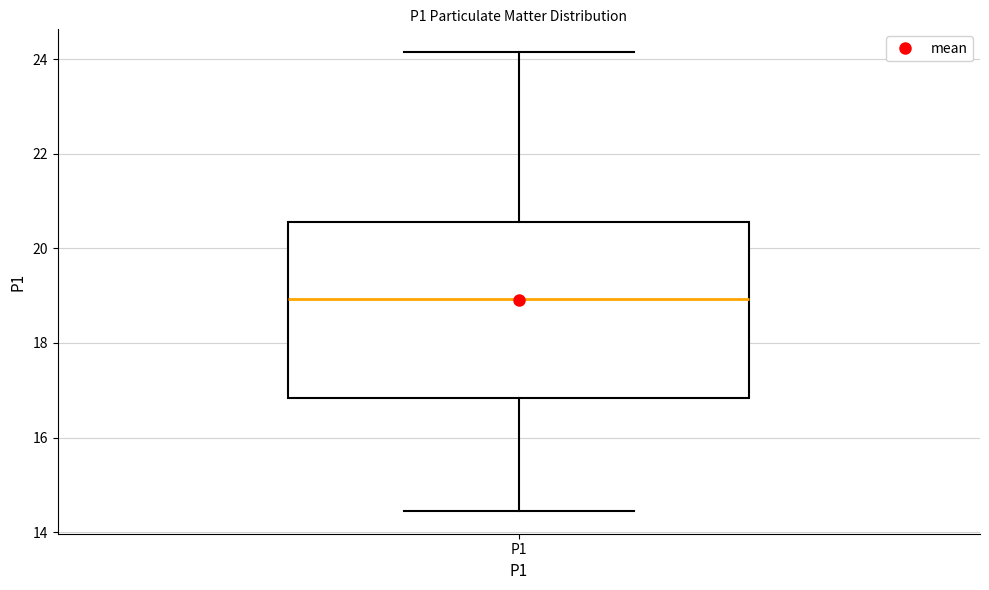

Where does the lower whisker of the box for P1 end on the y-axis? The values are not printed on the chart, so give them approximately, as read against the axis.

14.4